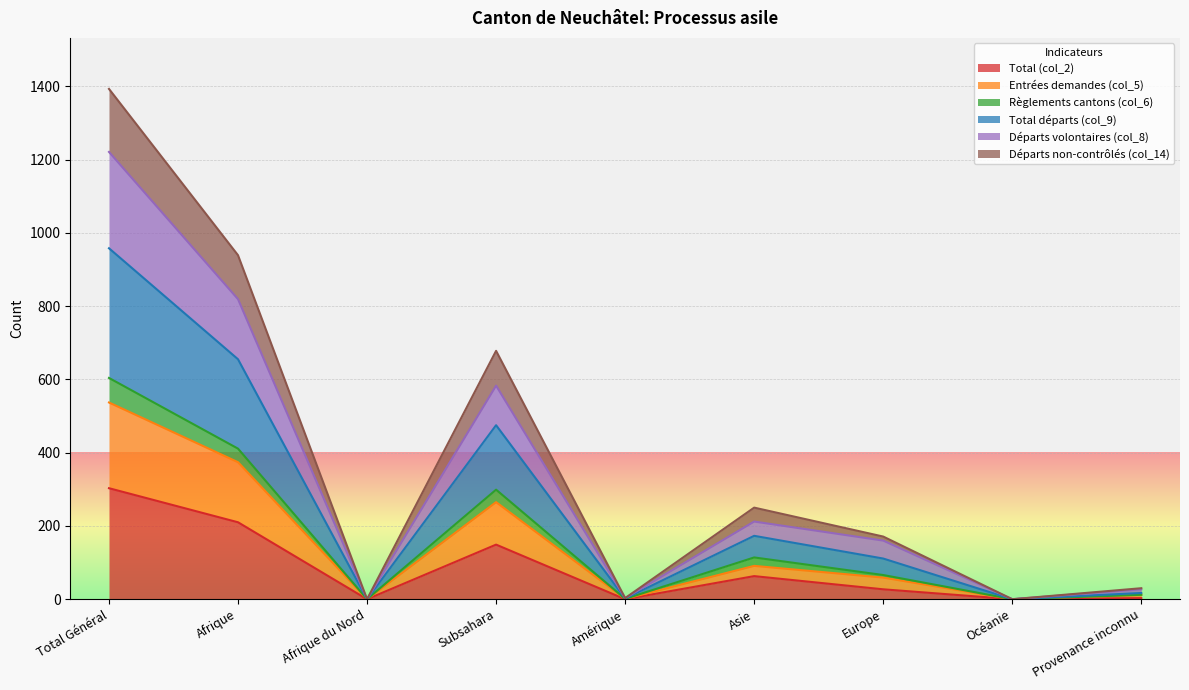

What are all the series names shown in the legend?

Total (col_2), Entrées demandes (col_5), Règlements cantons (col_6), Total départs (col_9), Départs volontaires (col_8), Départs non-contrôlés (col_14)